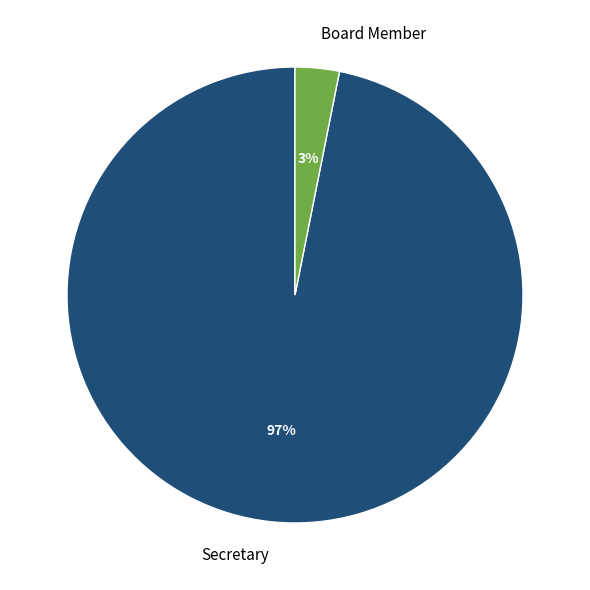

What percentage is the Secretary slice, to the nearest percent?

97%